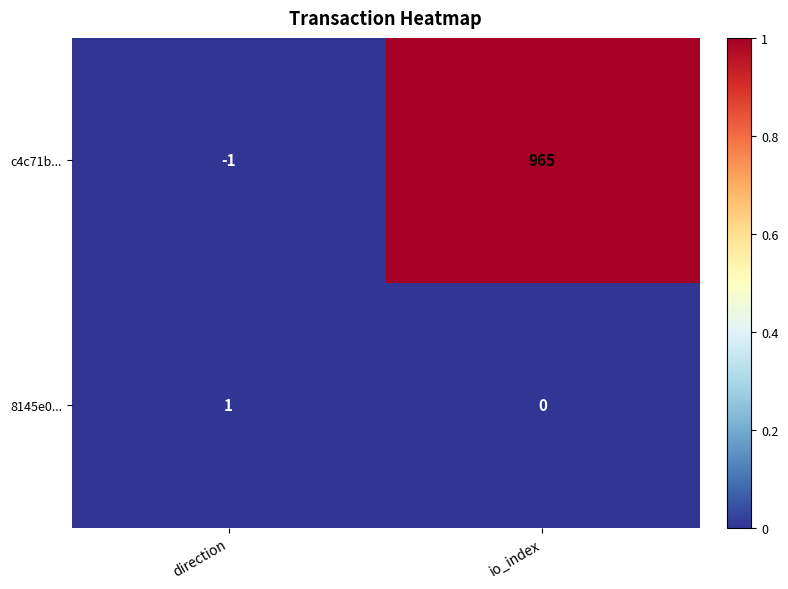

Count the number of categories in the chart.

2